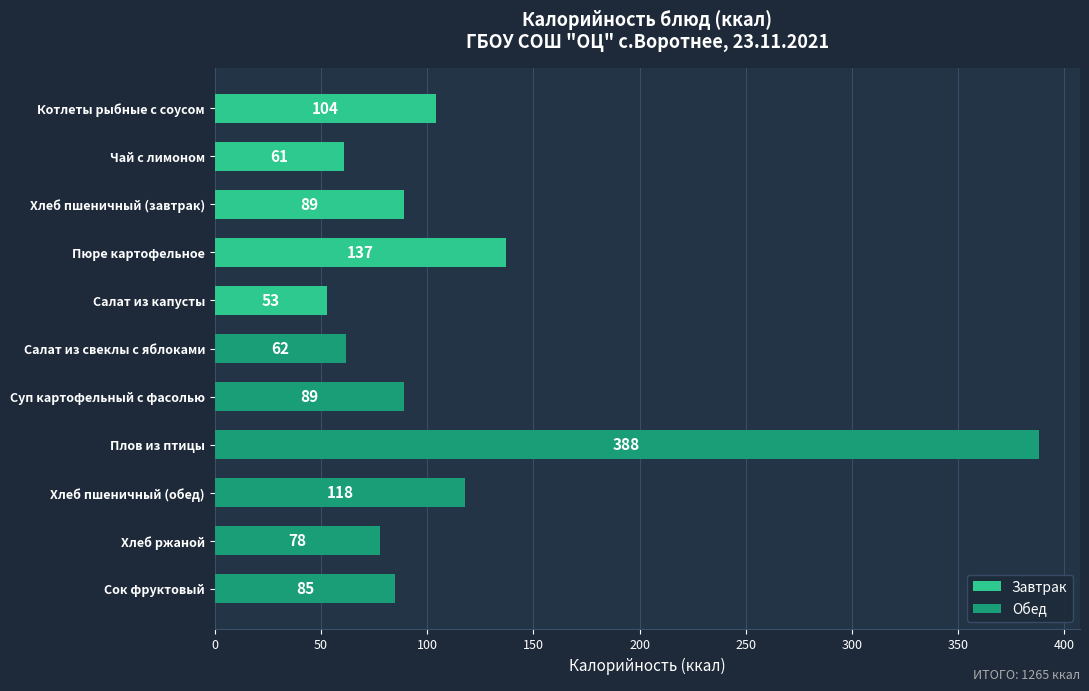

What is the value of the 11th bar from the top?

85